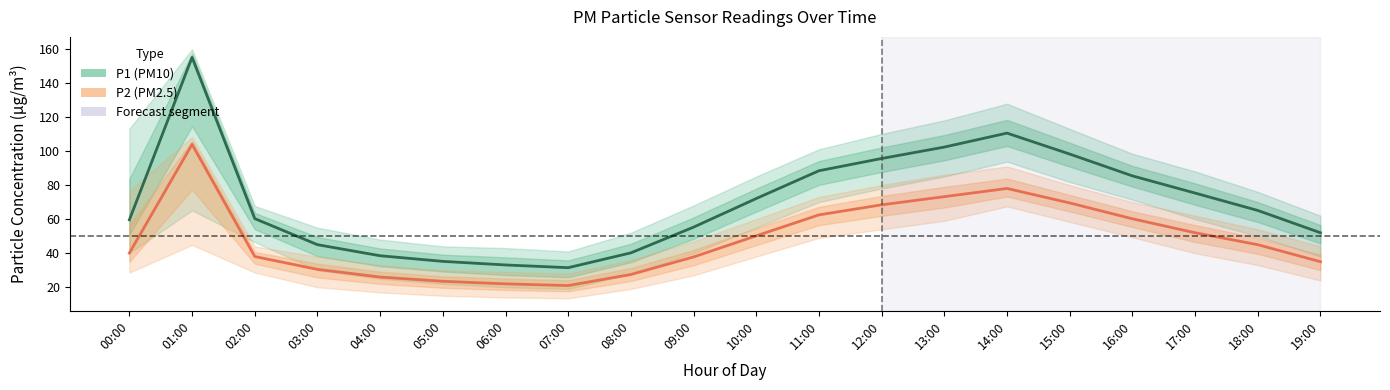

Count the number of categories in the chart.

20